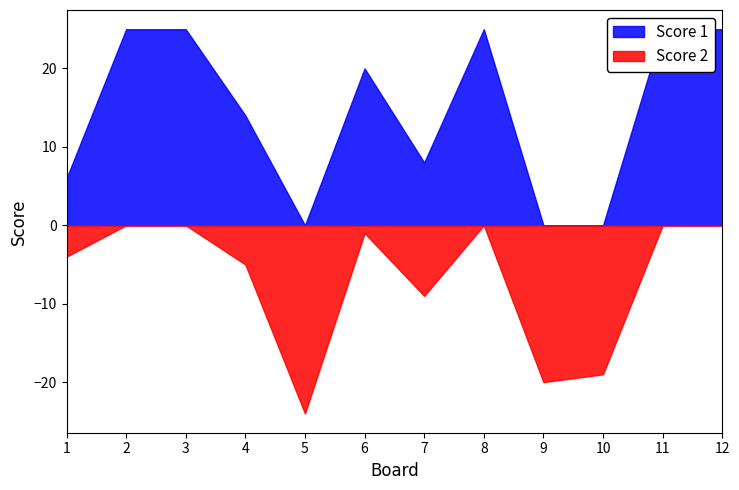

Rank the series by their average value, from highest to lowest.

Score 1, Score 2